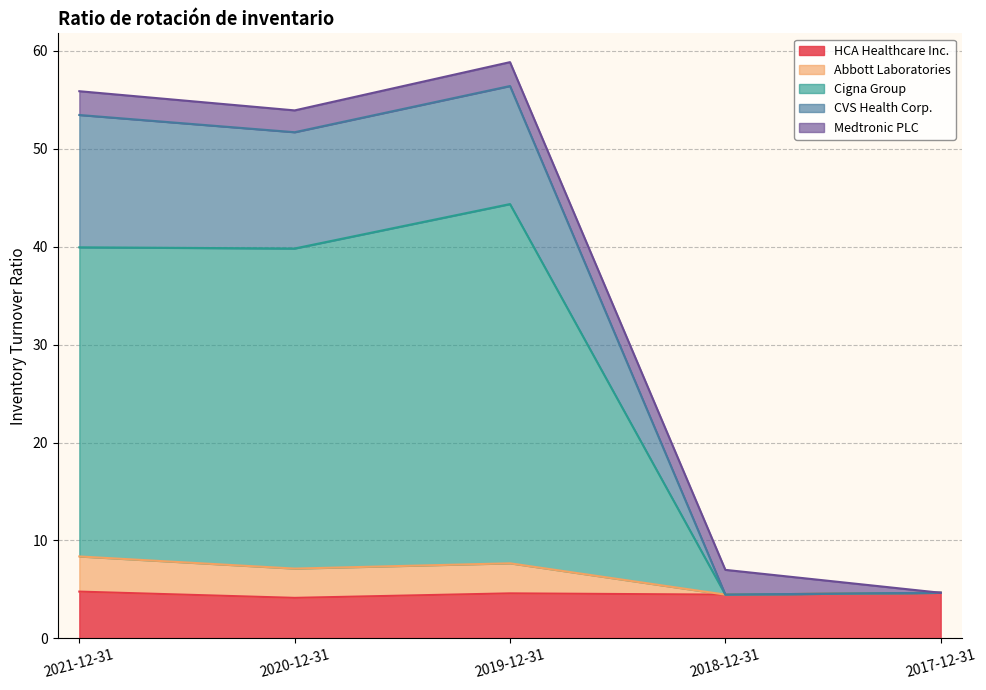

Where is the first local maximum for Abbott Laboratories?

2019-12-31